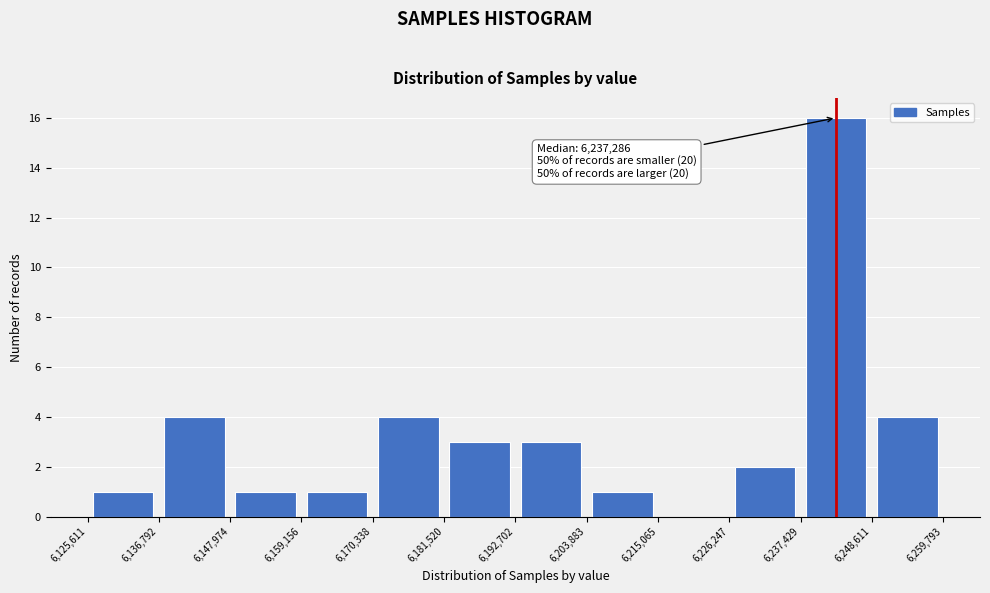

Which range on the x-axis has the tallest bar?

6,237,429 to 6,248,611